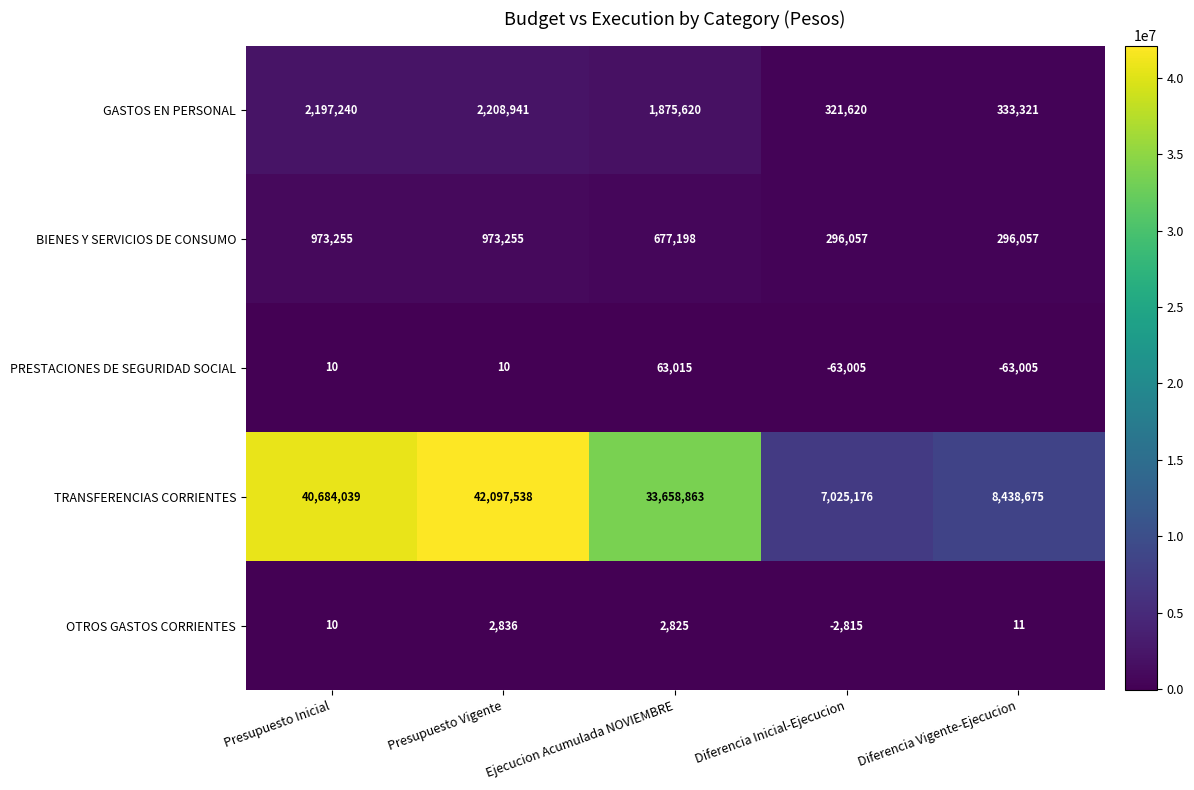

Between Diferencia Inicial-Ejecucion and Diferencia Vigente-Ejecucion, which series saw the biggest shift?

TRANSFERENCIAS CORRIENTES